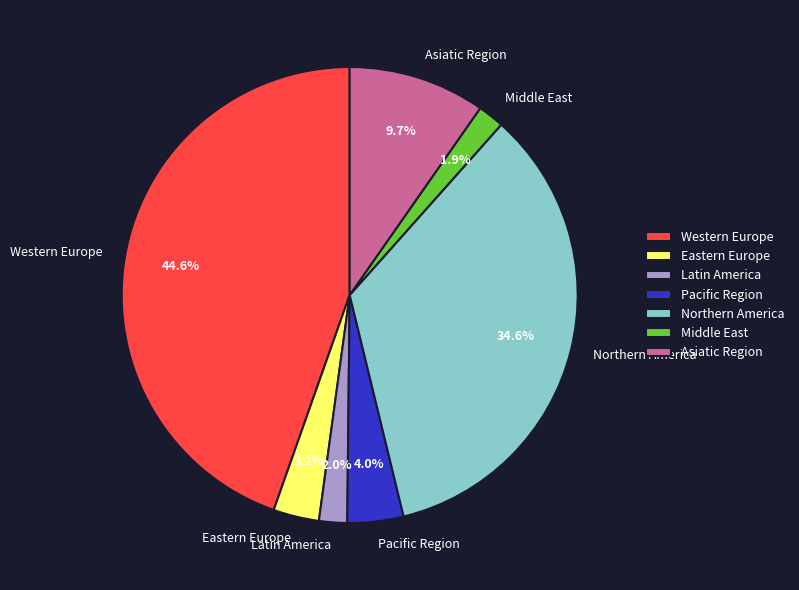

To the nearest percent, what is the combined percentage of Middle East and Latin America?

4%